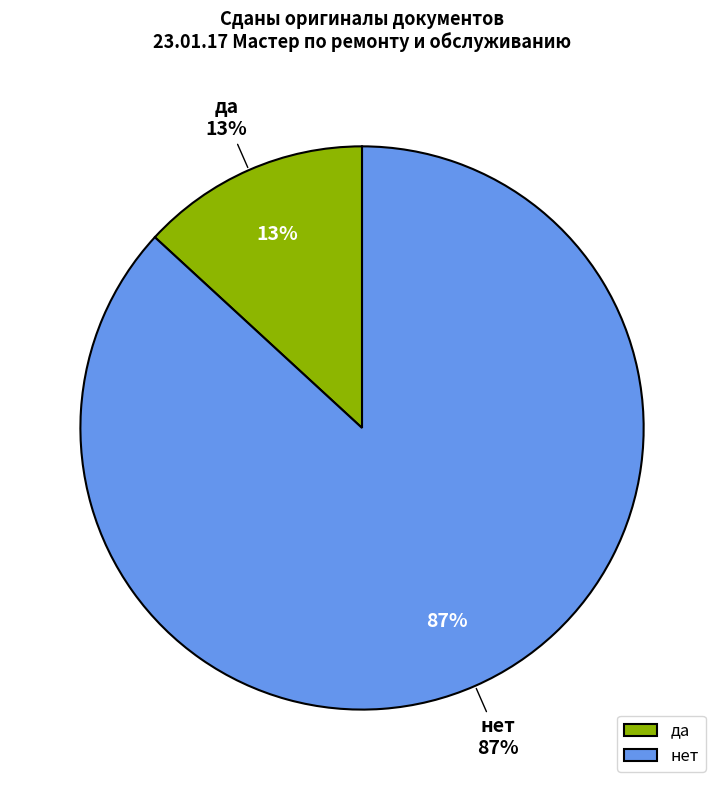

Between нет and да, which is larger?

нет